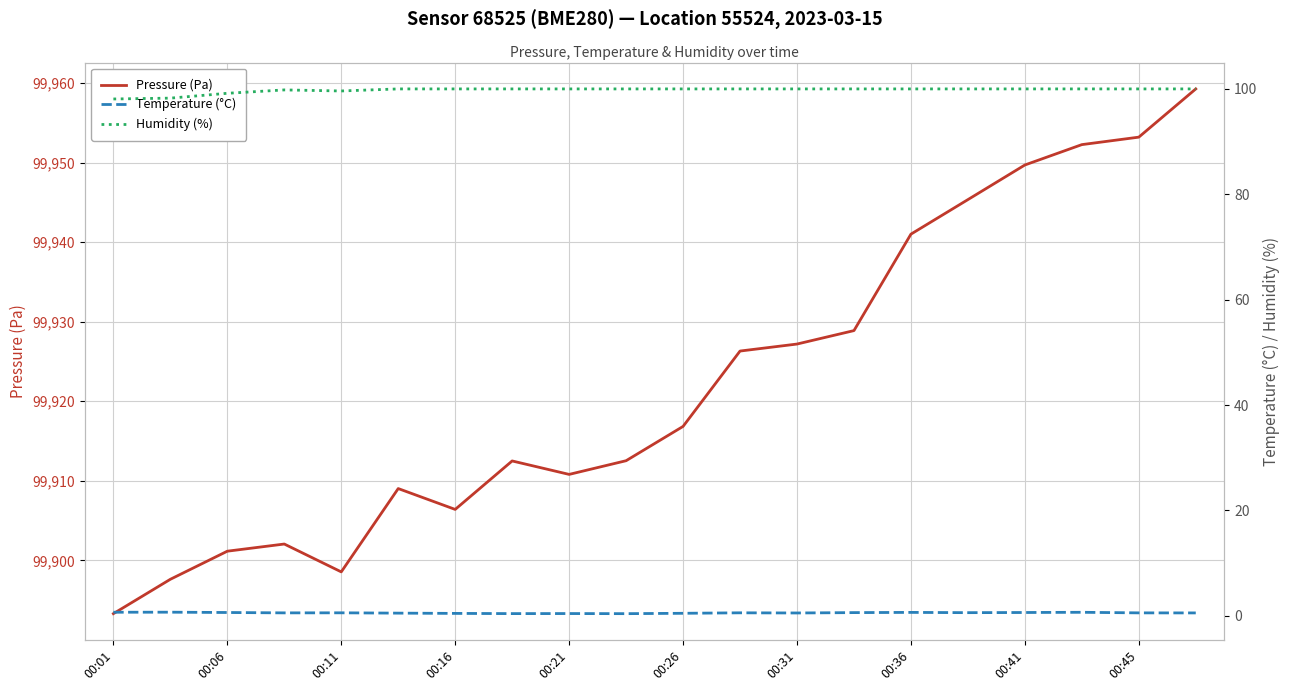

What is the value of the Temperature (°C) point at the 4th from the left?

0.6